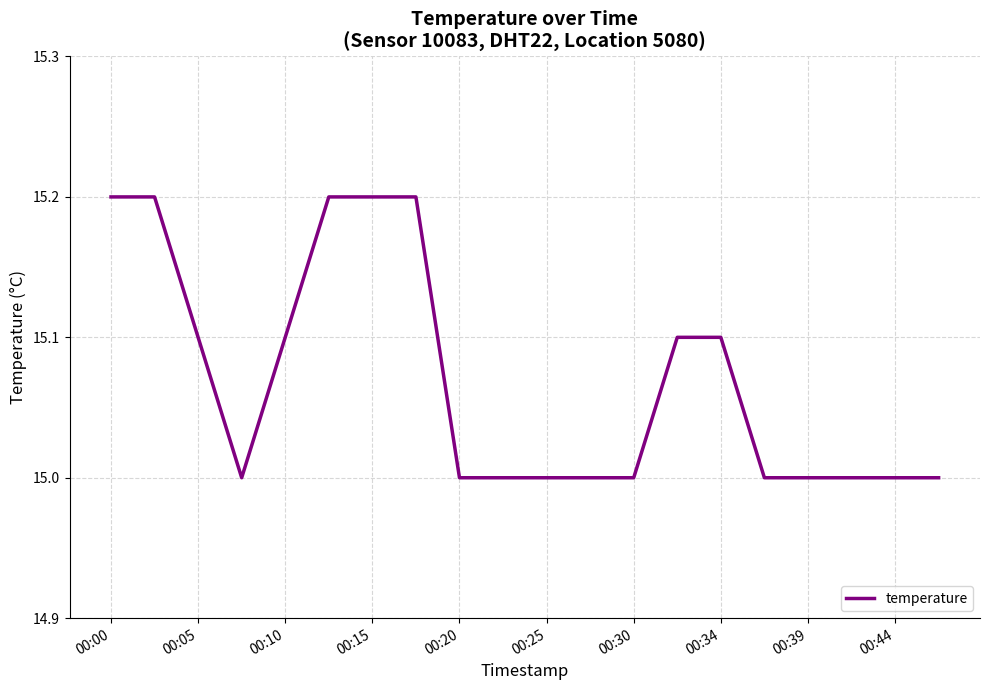

What is the maximum value shown in the chart?

15.2